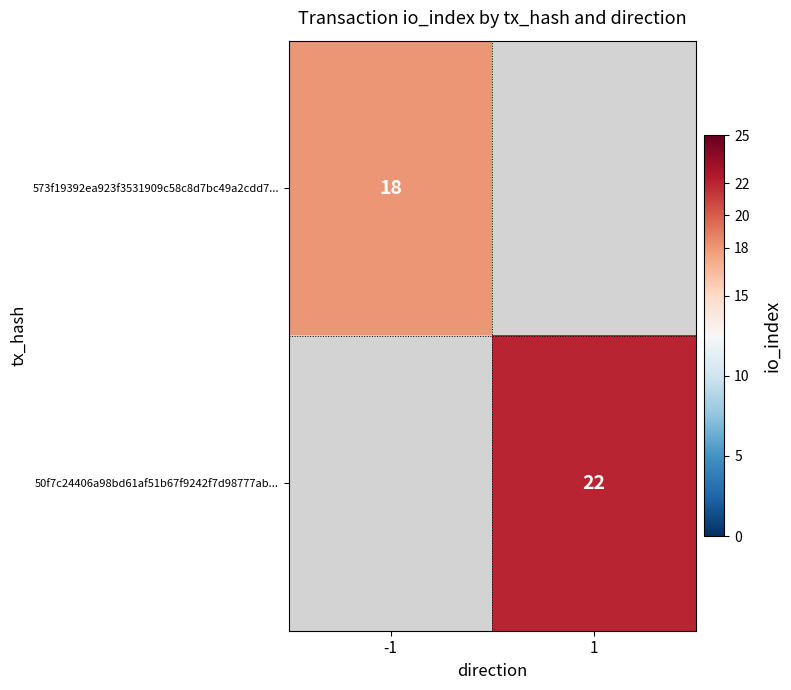

Which category has the highest value across all series?

1